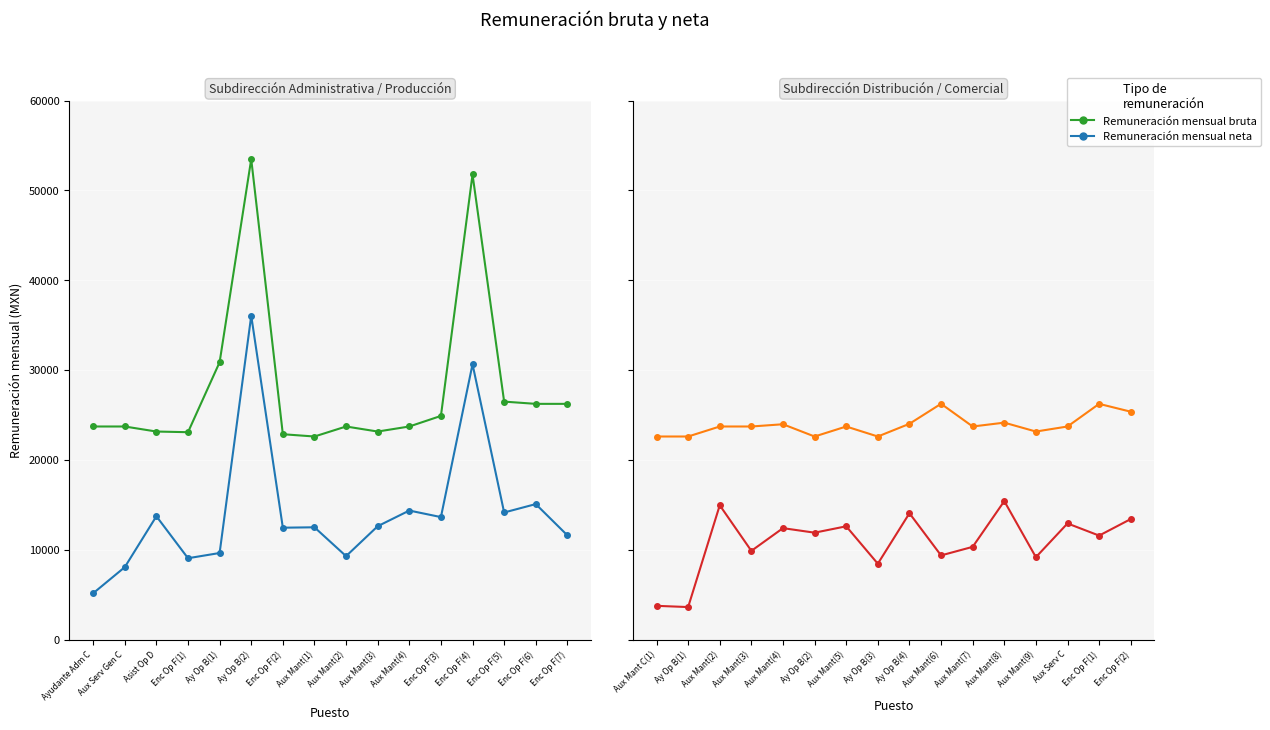

Rank the series at Enc Op F(2) from highest to lowest value.

Remuneración mensual bruta, Remuneración mensual neta